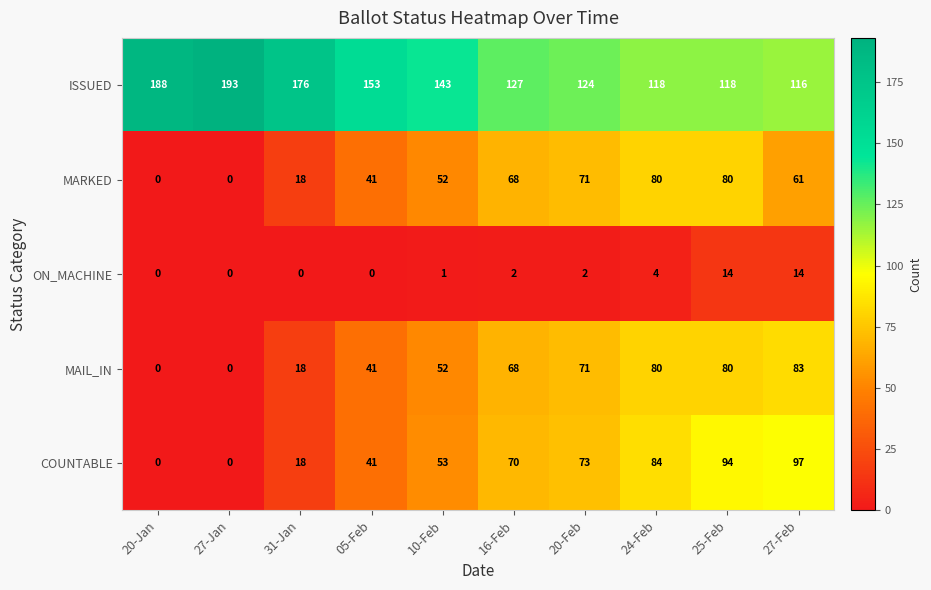

True or false: COUNTABLE has a value of 18 at 31-Jan.

True